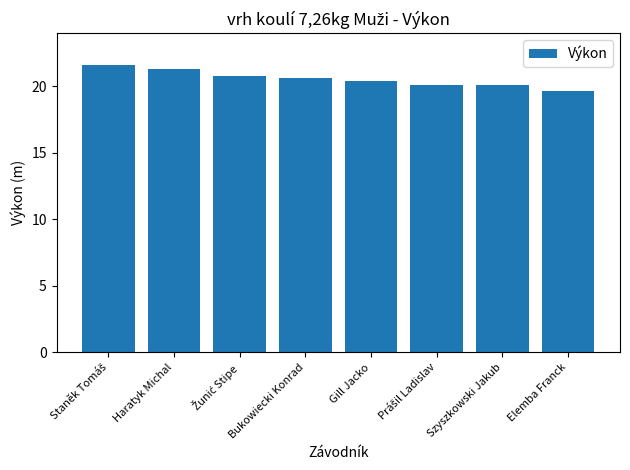

What is the approximate value at Gill Jacko?

20.4